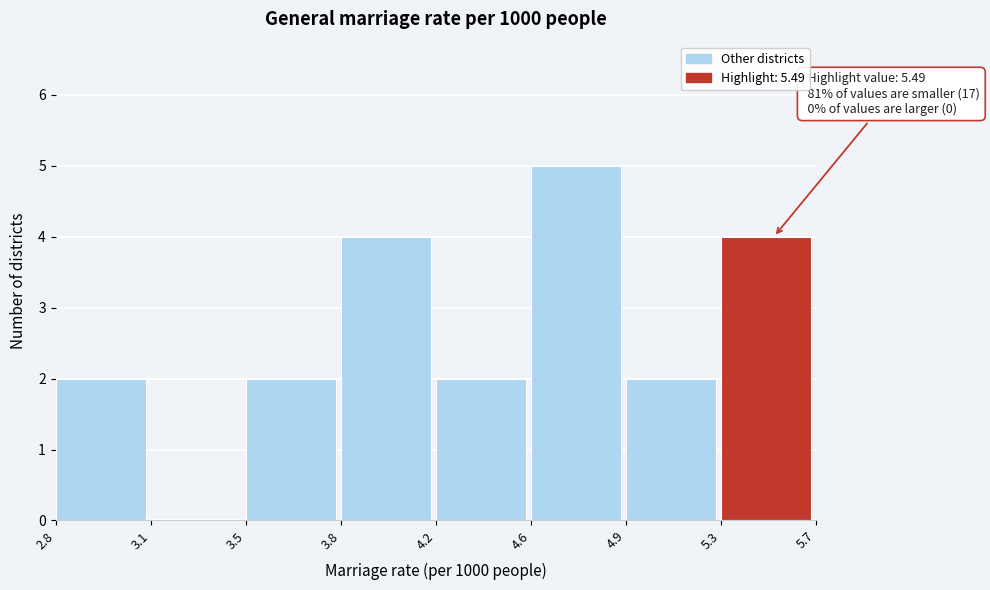

Reading left to right, what are all the values shown in this chart?

2.8=2	3.1=0	3.5=2	3.8=4	4.2=2	4.6=5	4.9=2	5.3=4